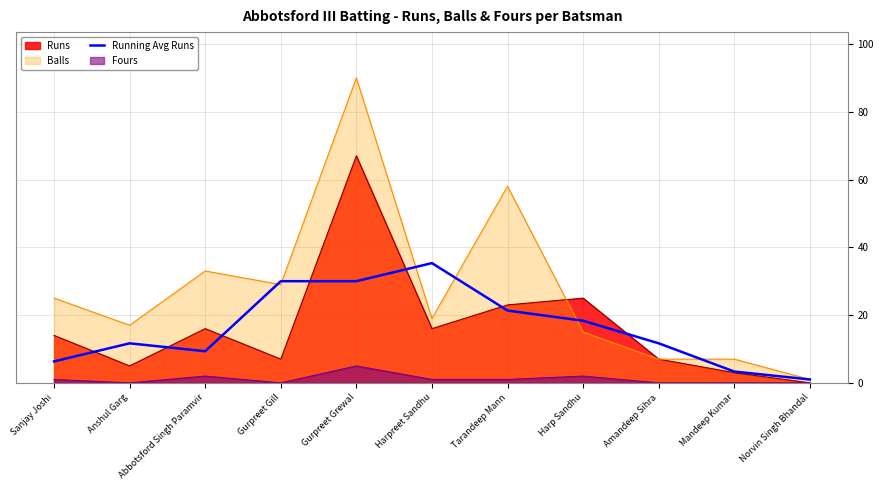

True or false: the data shows 14.5 at Gurpreet Gill.

False